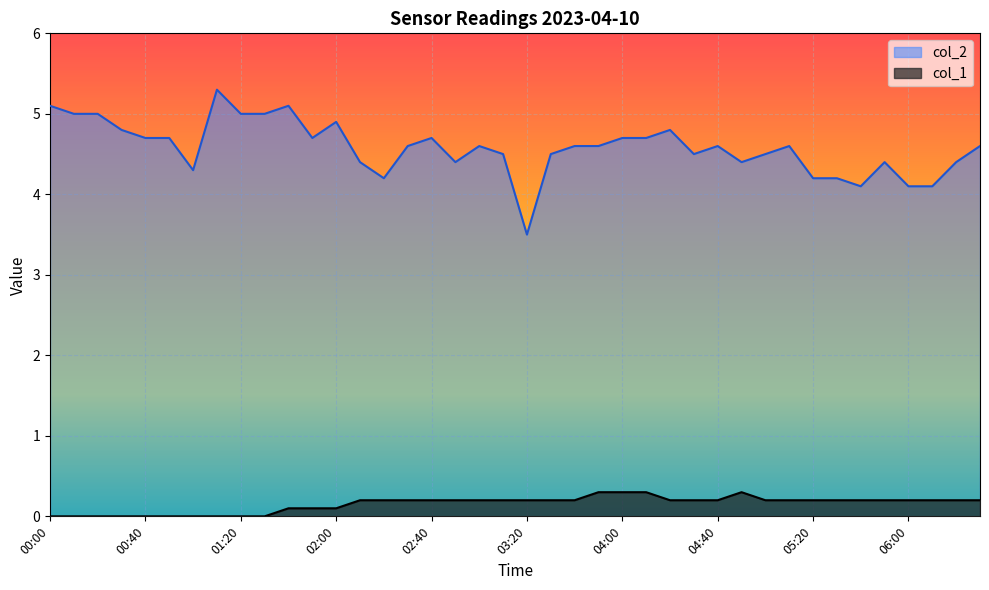

What position from the left is 00:30?

4